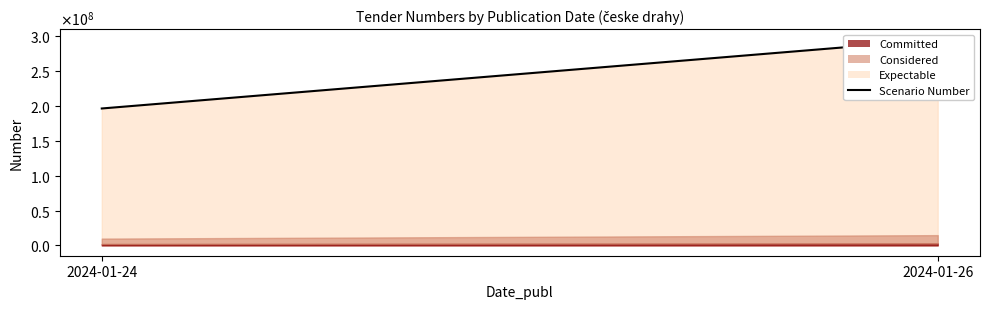

Between 2024-01-24 and 2024-01-26, which is larger?

2024-01-26